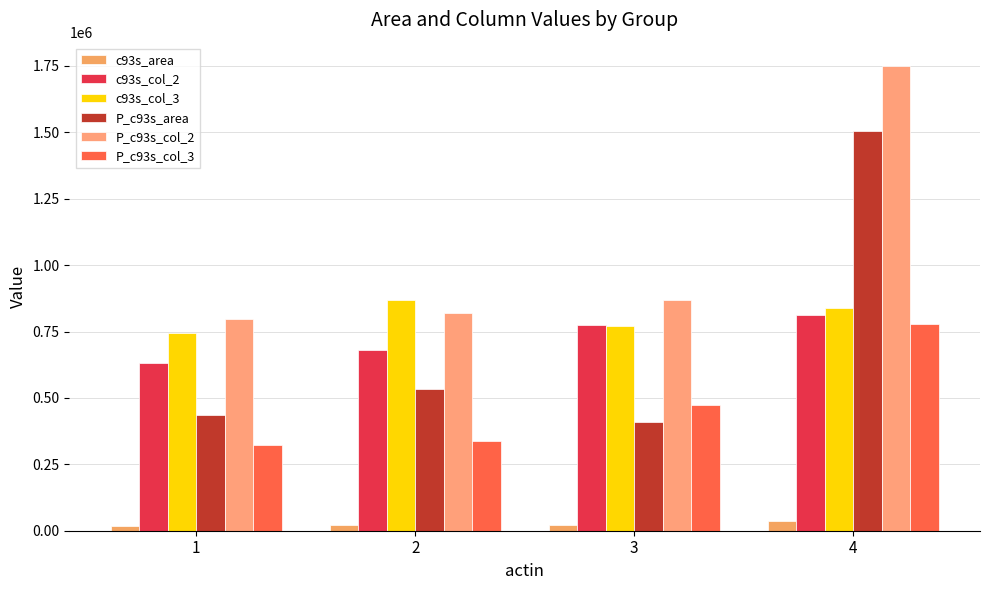

What is the value of the P_c93s_area bar at the 1st from the left?

436290.0